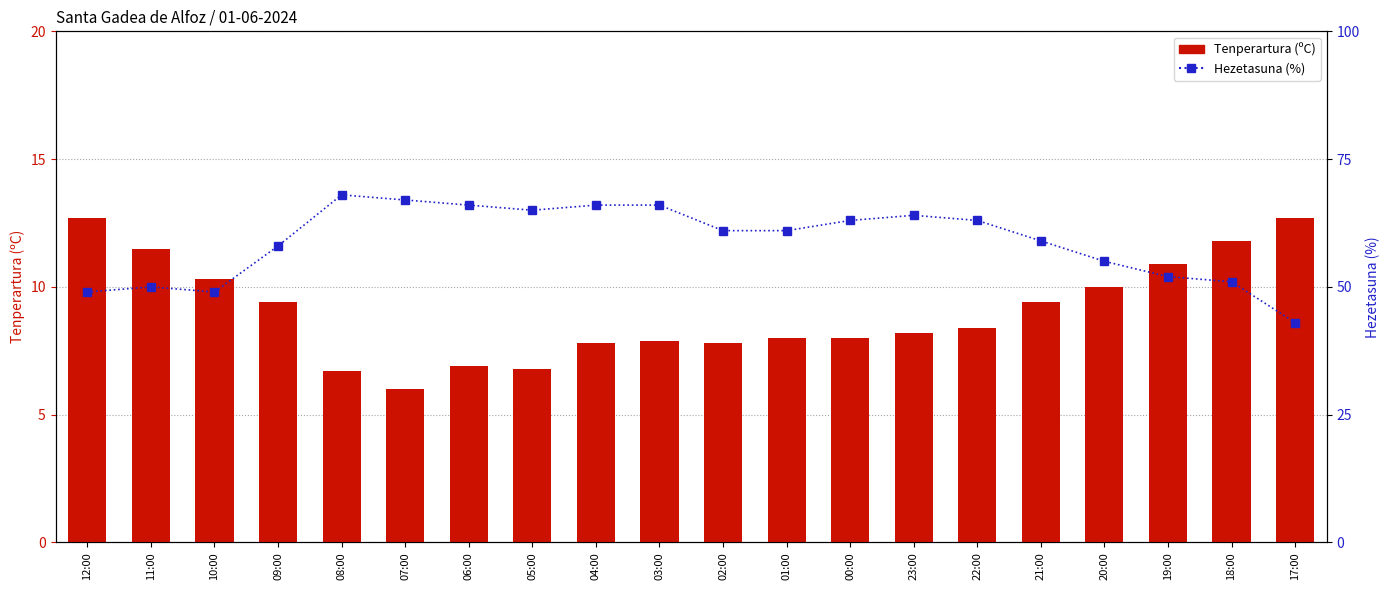

What is the total value across all series at 22:00?

71.4